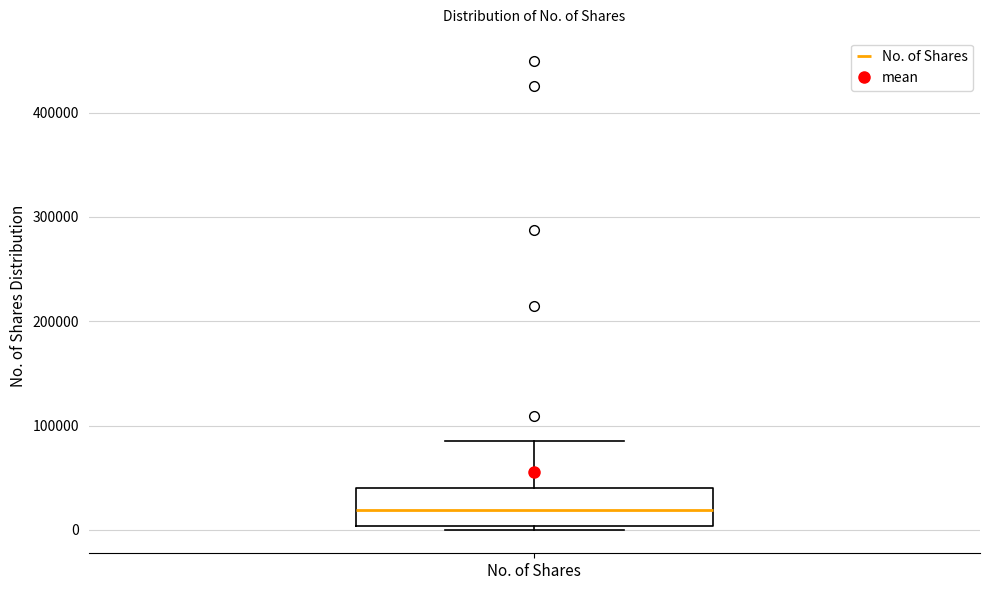

Read this box plot against the y-axis: the position of the median line, the range covered by the box, and the ends of both whiskers. The values are not printed on the chart, so give them approximately, as read against the axis.

median 20000, box 0 to 40000, whiskers 0 (just below the box's lower edge) to 80000